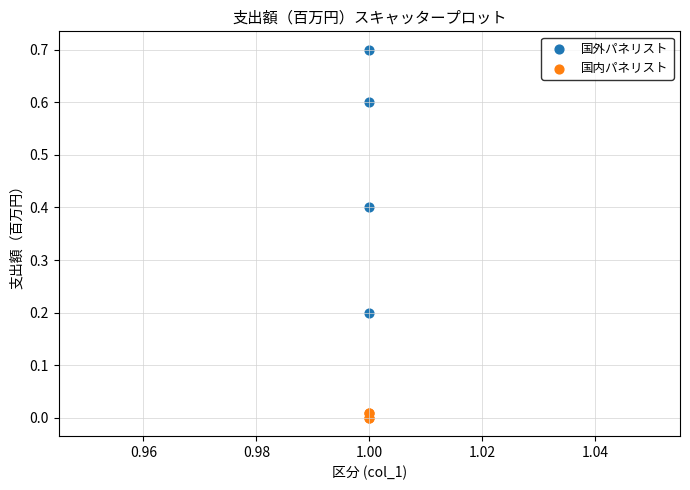

Which series reaches the minimum Y coordinate?

国内パネリスト